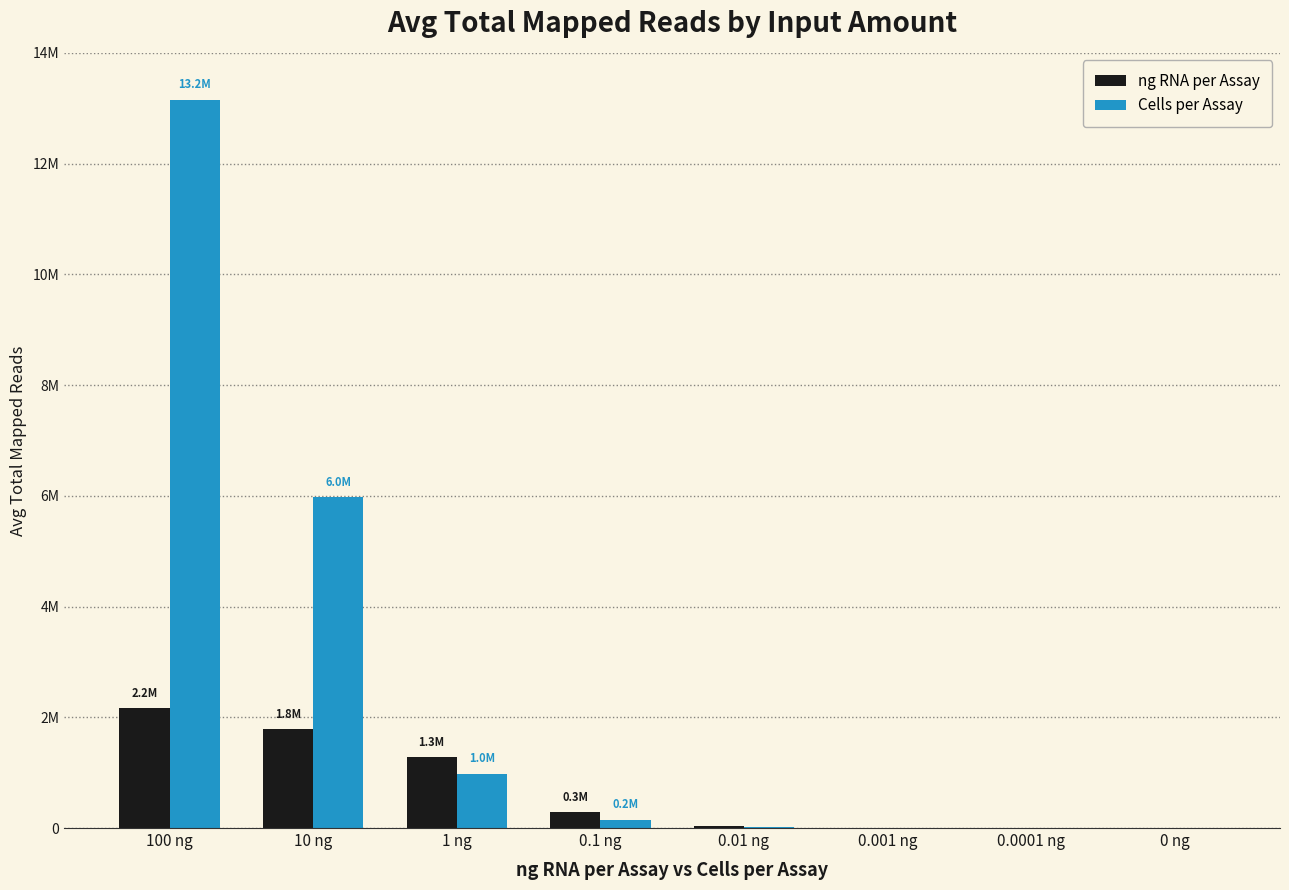

True or false: ng RNA per Assay has a value of 40724 at 0.01 ng.

True